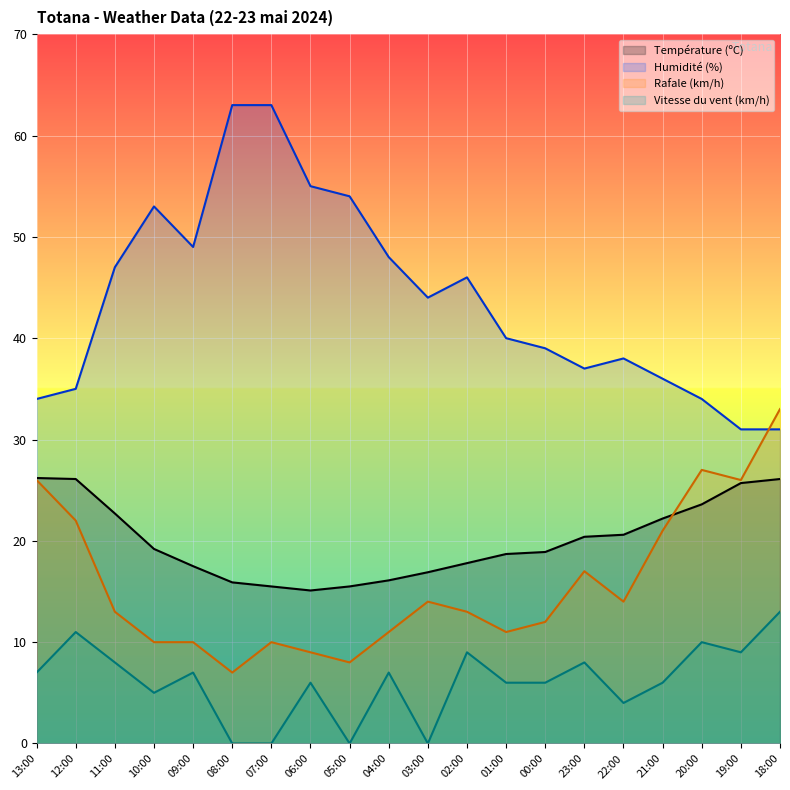

True or false: Humidité (%) and Température (ºC) intersect in this chart.

False